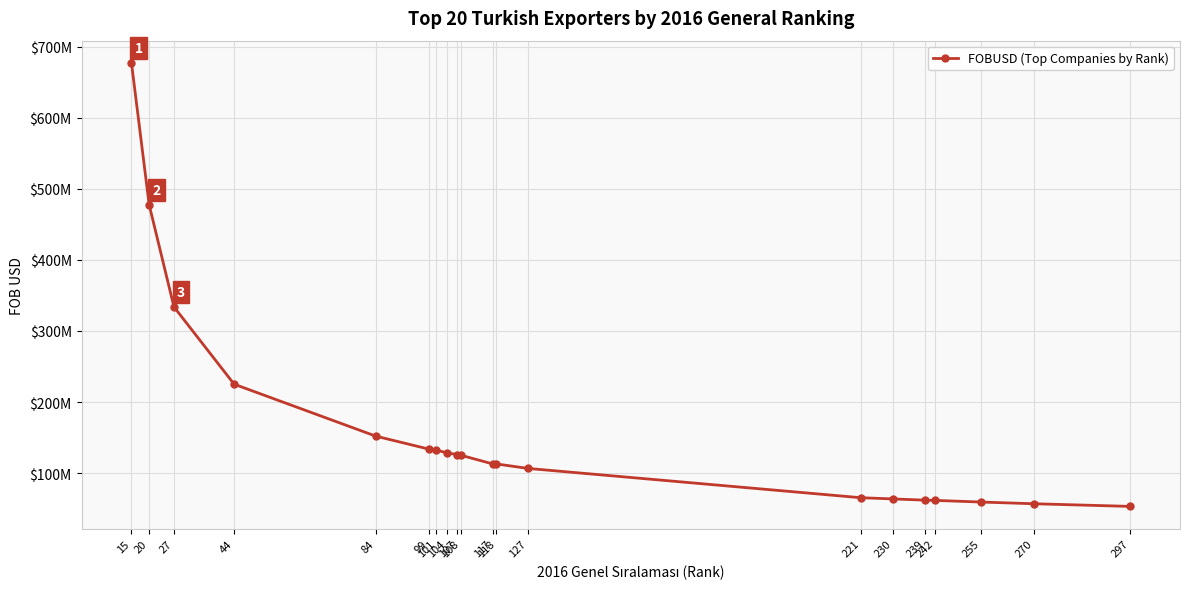

What is the value of the 3rd point from the left?

333882678.3